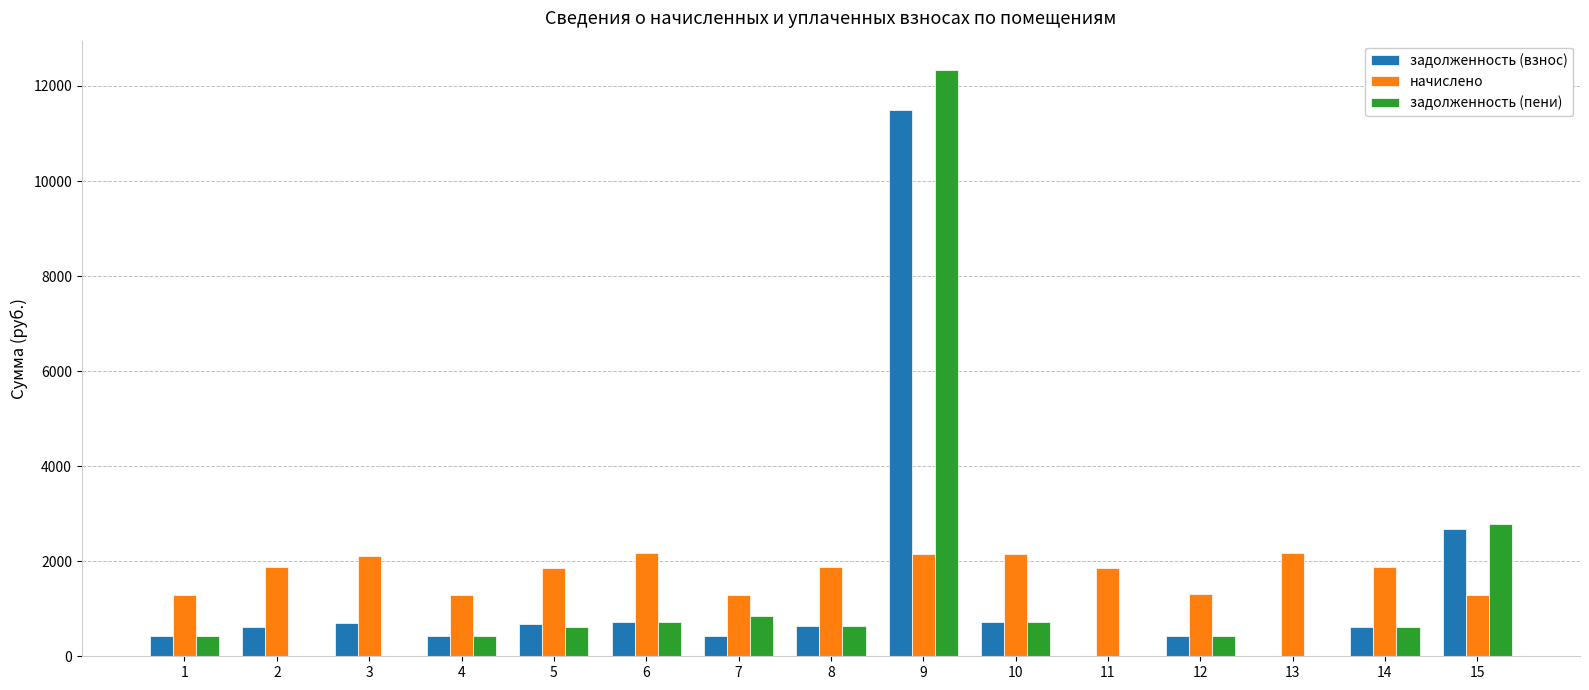

Count the number of categories in the chart.

15